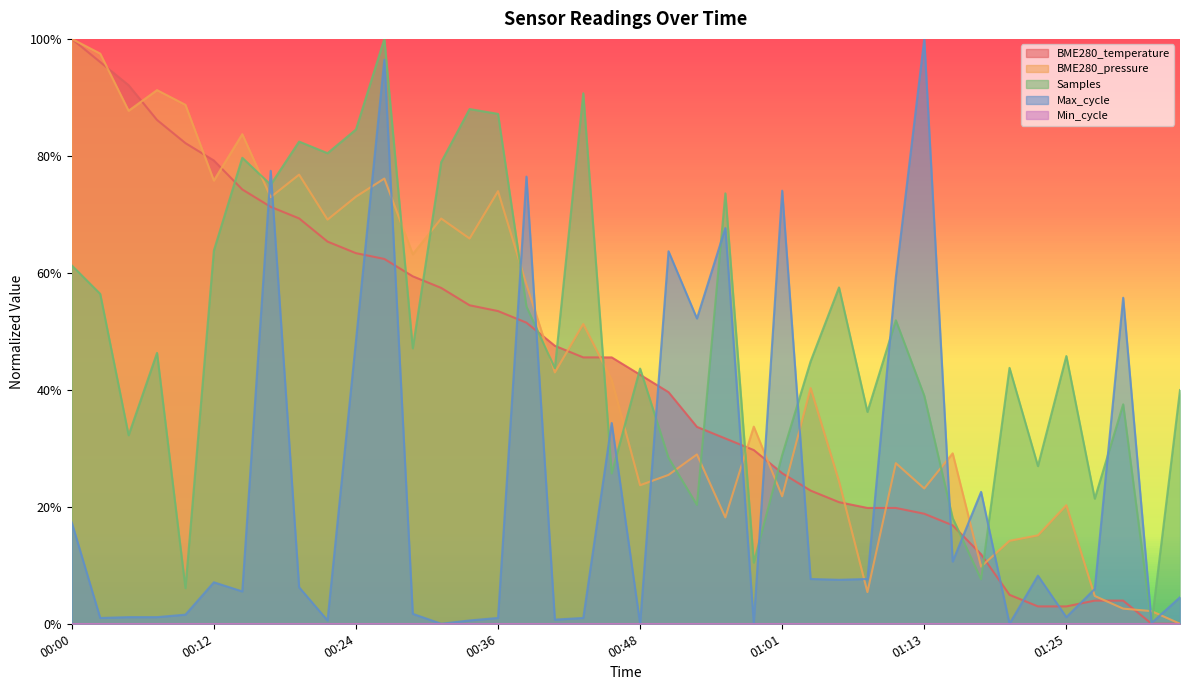

Where is Max_cycle nearest to the value 0?

00:31